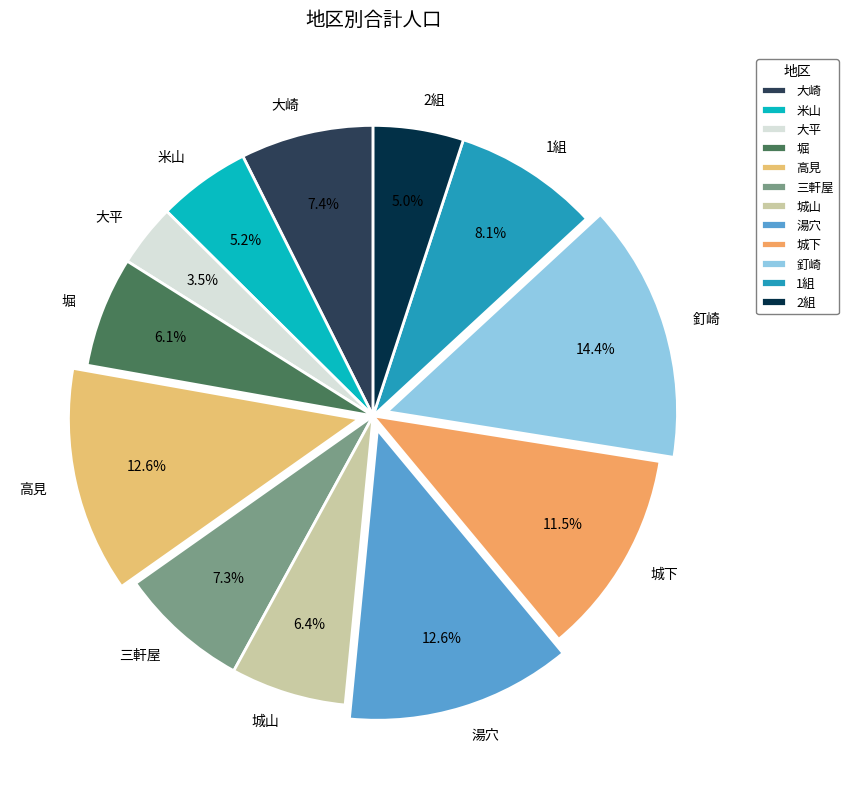

To the nearest percent, what percentage of the pie is 城山?

6%